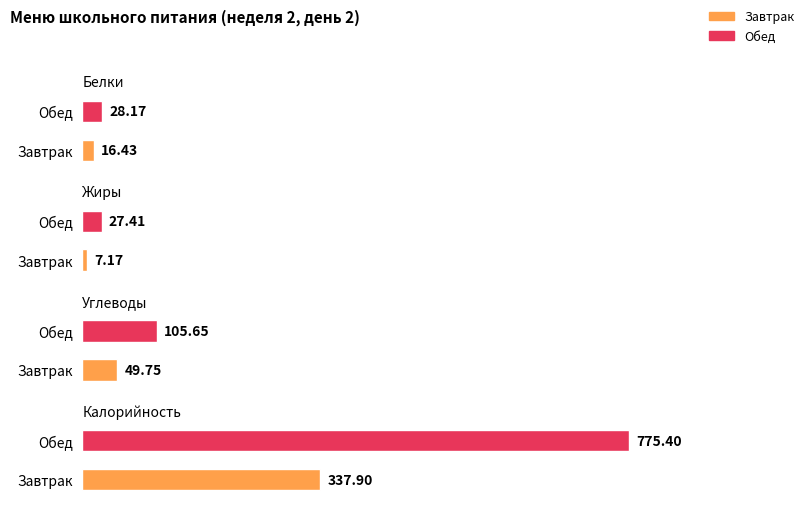

What are all the series names shown in the legend?

Завтрак, Обед